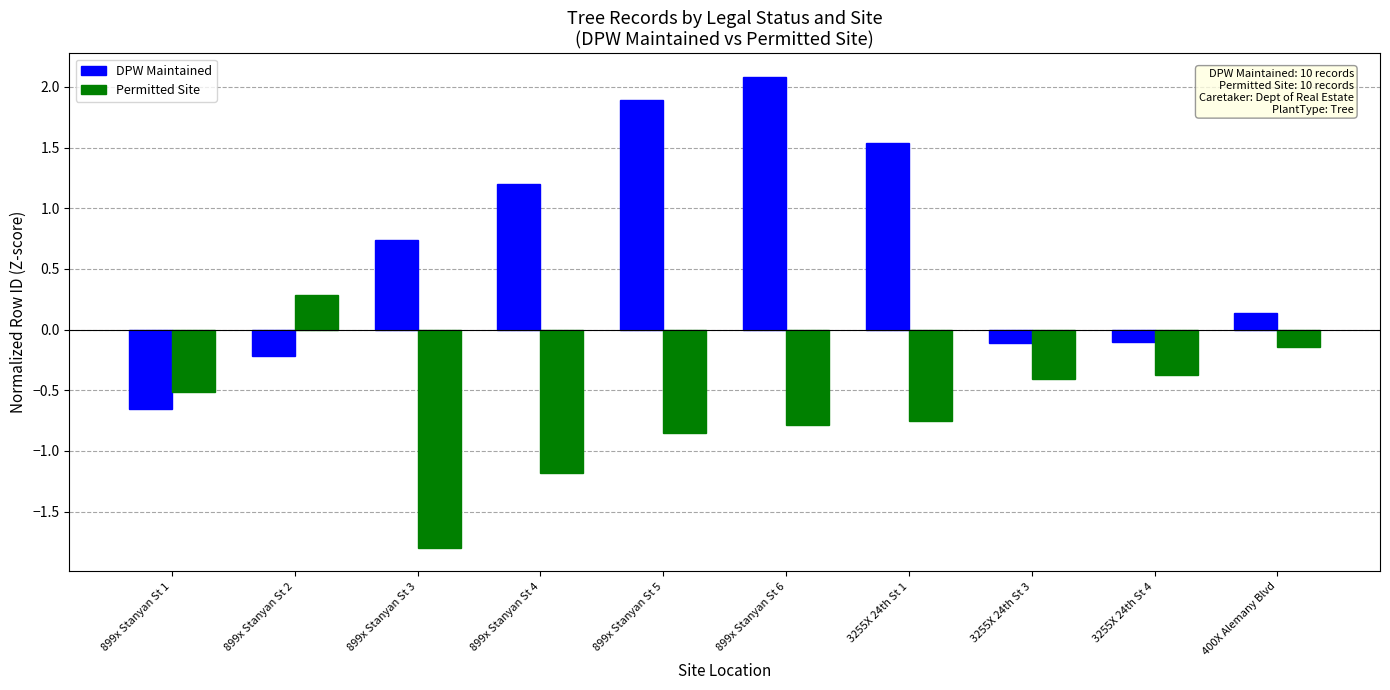

What is the spread (max minus min) of values at 3255X 24th St 1?

2.3